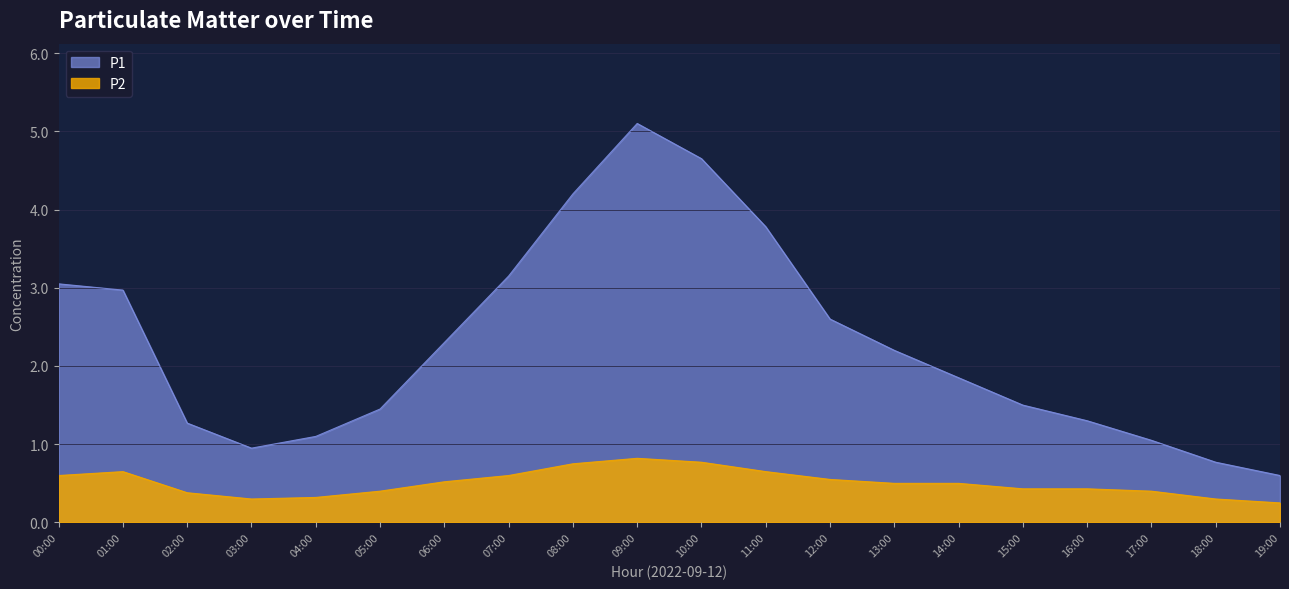

At which label is P2 closest to 0?

19:00